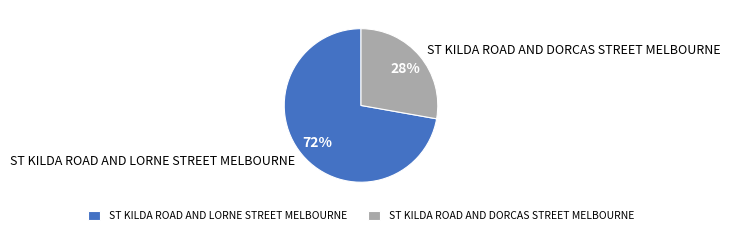

To the nearest percent, what portion does ST KILDA ROAD AND DORCAS STREET MELBOURNE represent?

28%